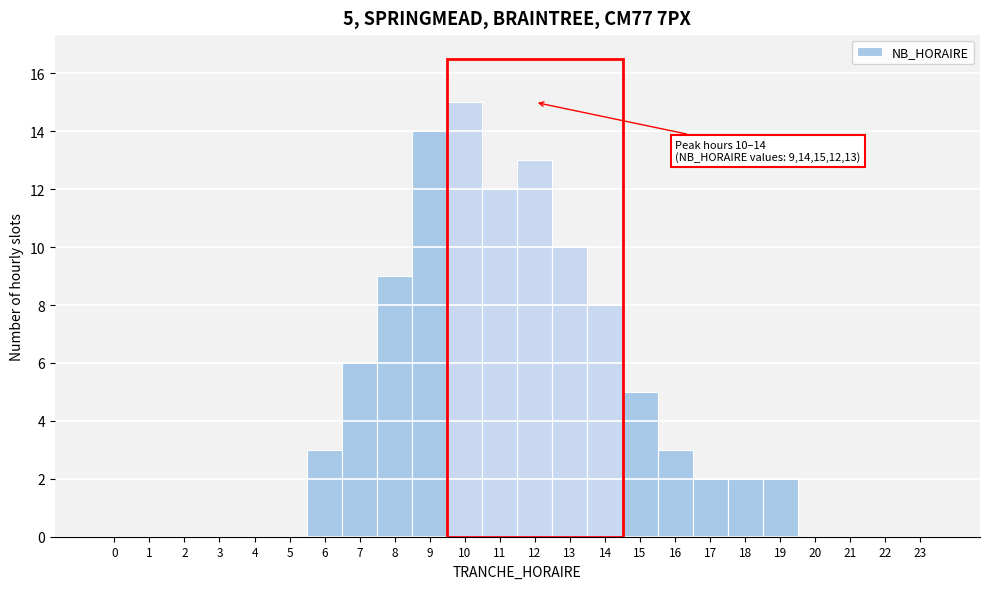

Which range on the x-axis has the tallest bar?

9.5 to 10.5